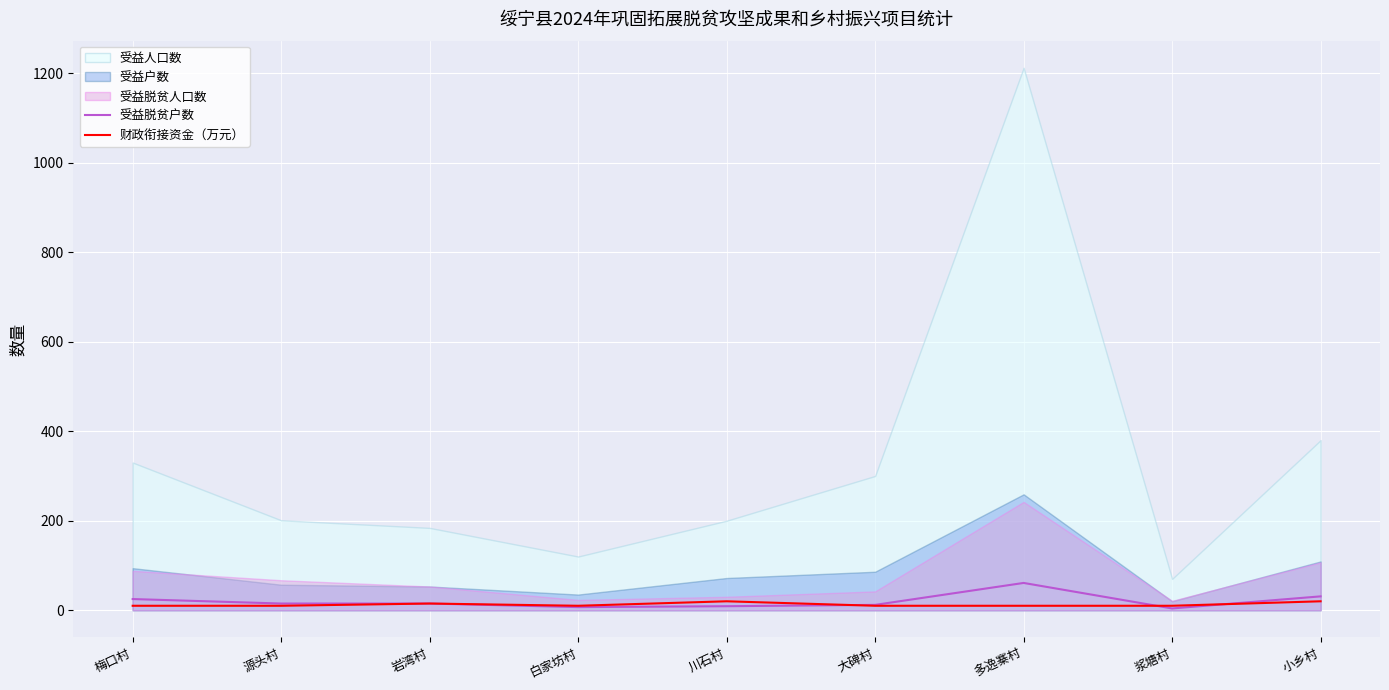

What is the maximum value for 受益脱贫户数?

61